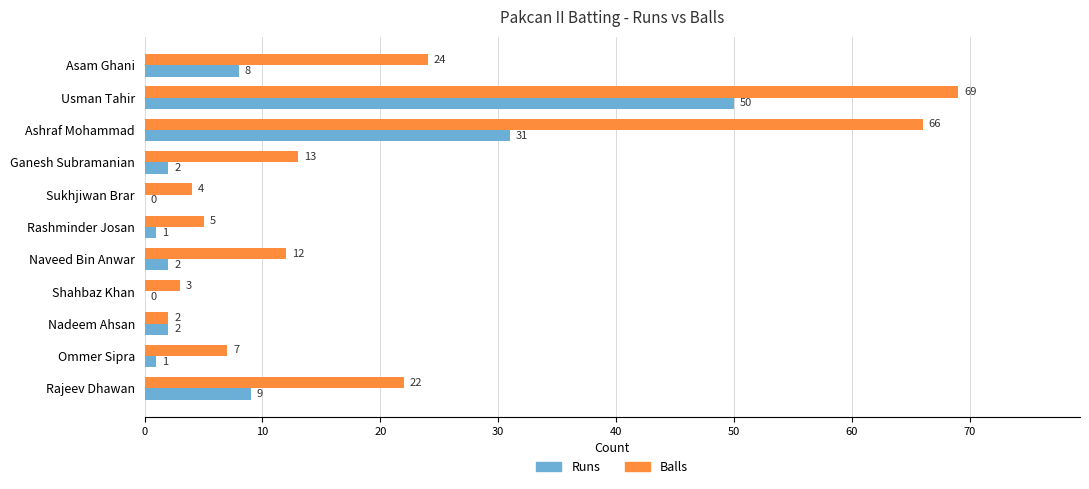

Which series changed the most between Usman Tahir and Shahbaz Khan?

Balls